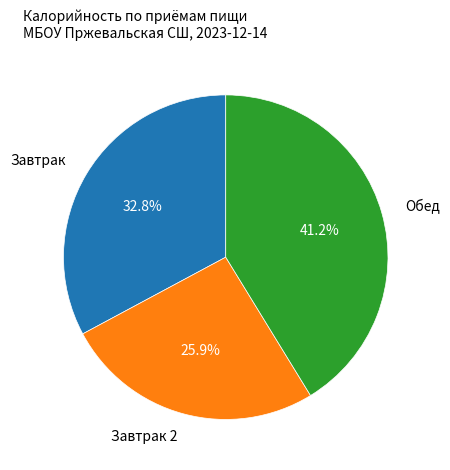

Does any single category account for the majority?

No